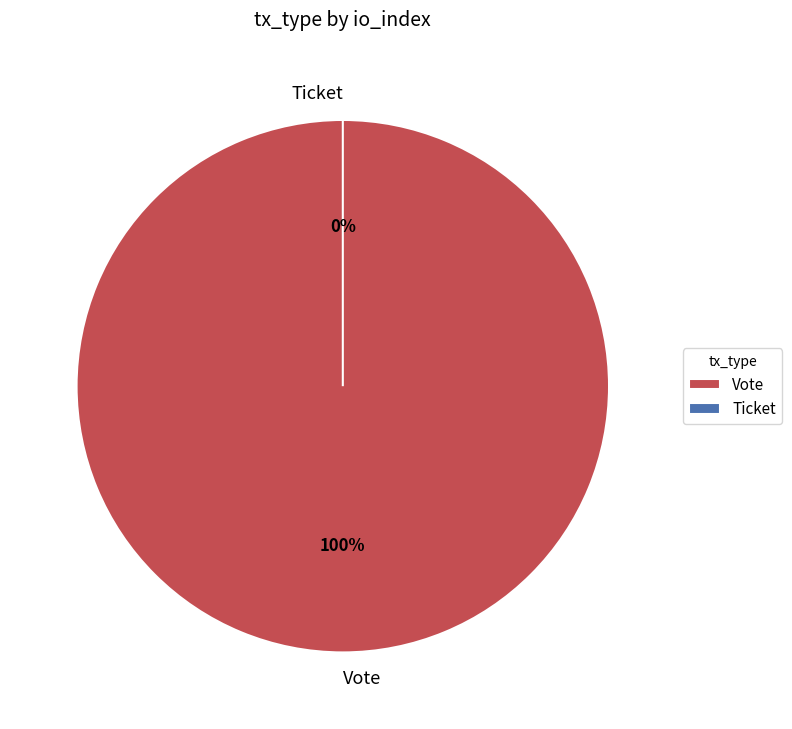

What is the total percentage of Ticket and Vote?

100.0%